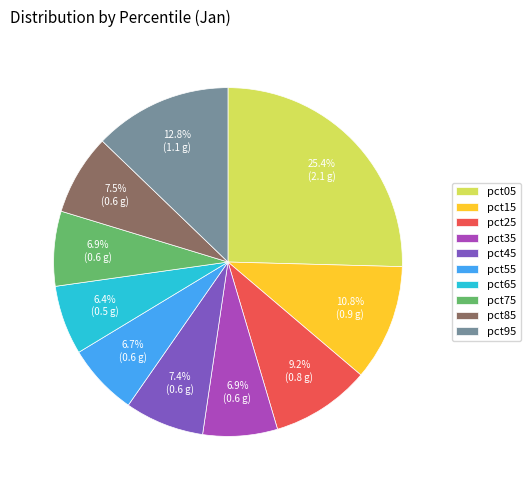

To the nearest percent, what is the average slice percentage?

10%